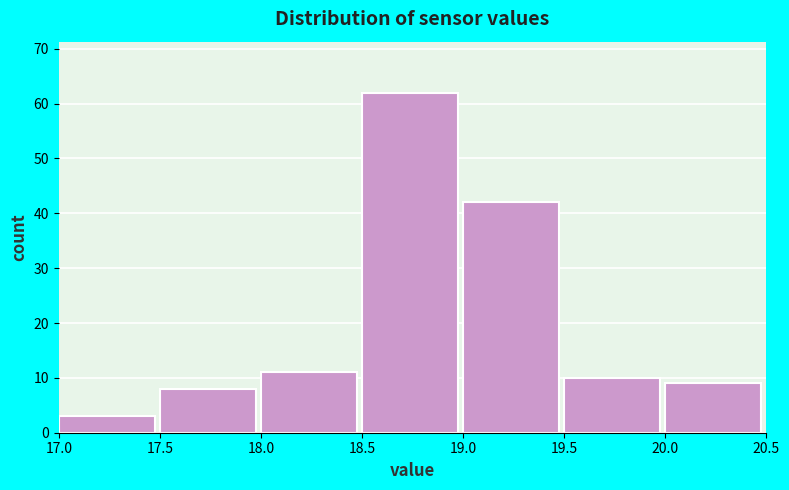

What is the height of the bar covering 17.0 to 17.5 on the x-axis? The values are not printed on the chart, so give them approximately, as read against the axis.

3